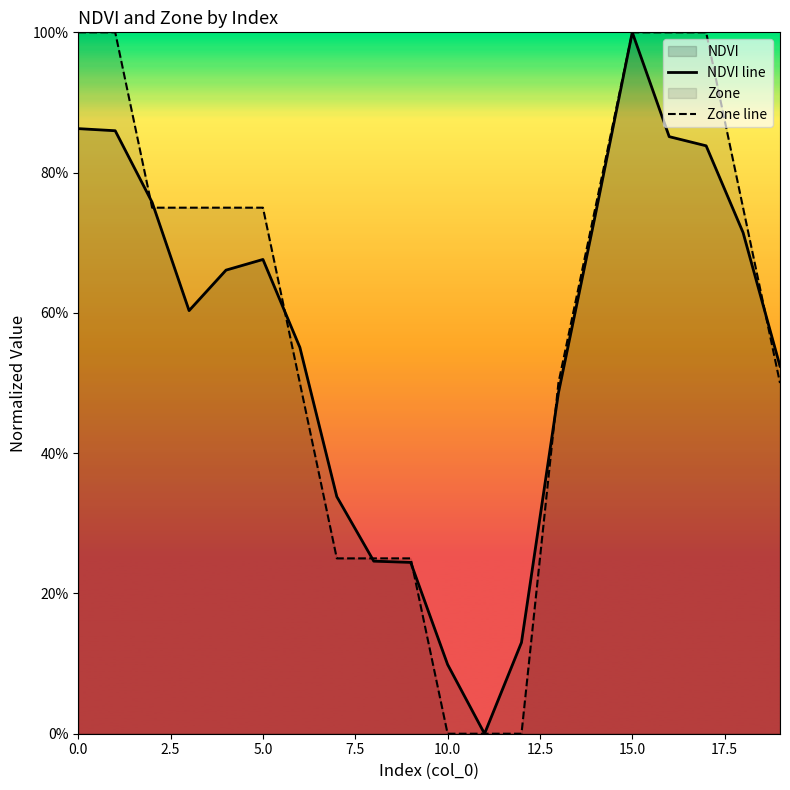

True or false: Zone line has more than 0 points higher than both neighbors.

False